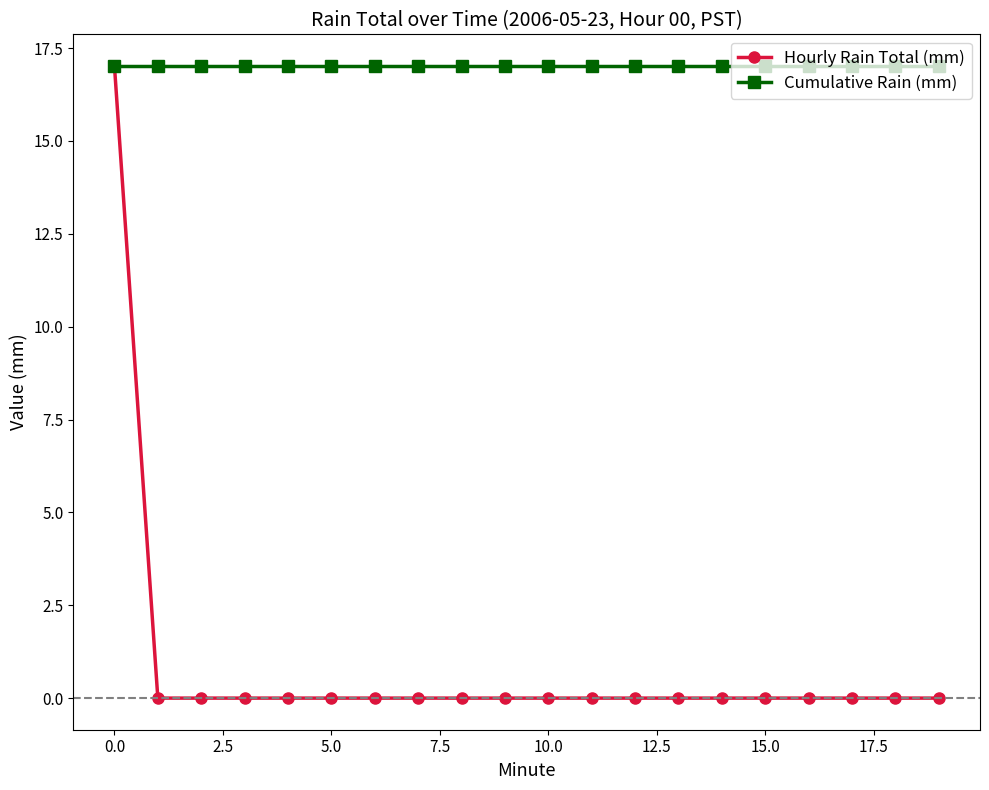

What is the value of the Cumulative Rain (mm) point at the 9th from the left?

17.0